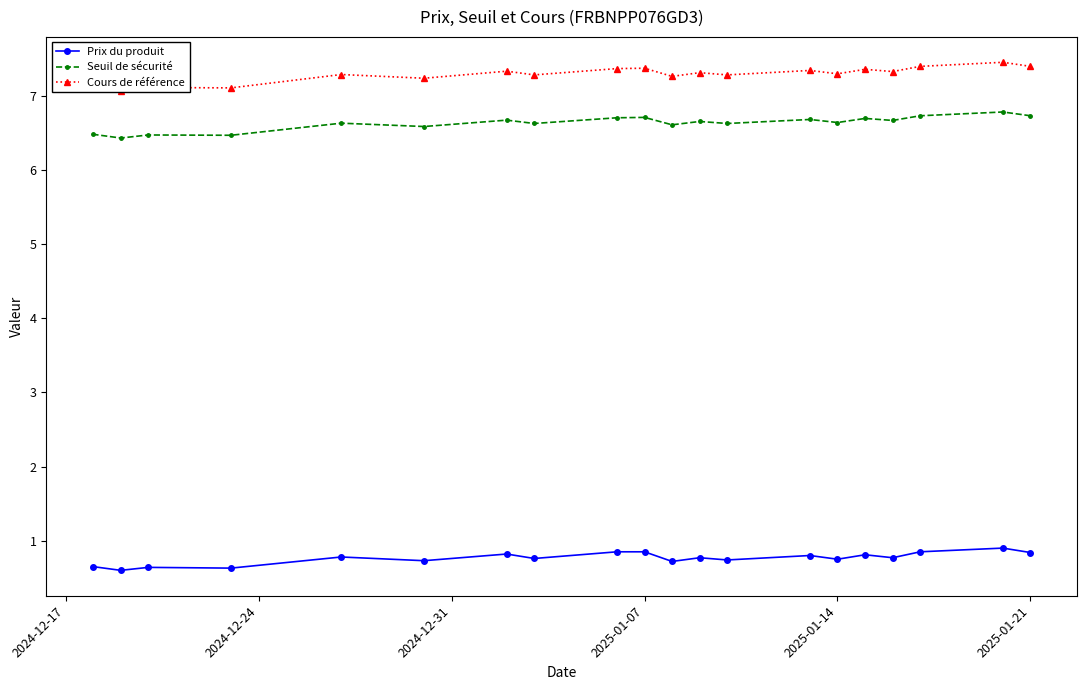

What is the maximum value for Prix du produit?

0.9